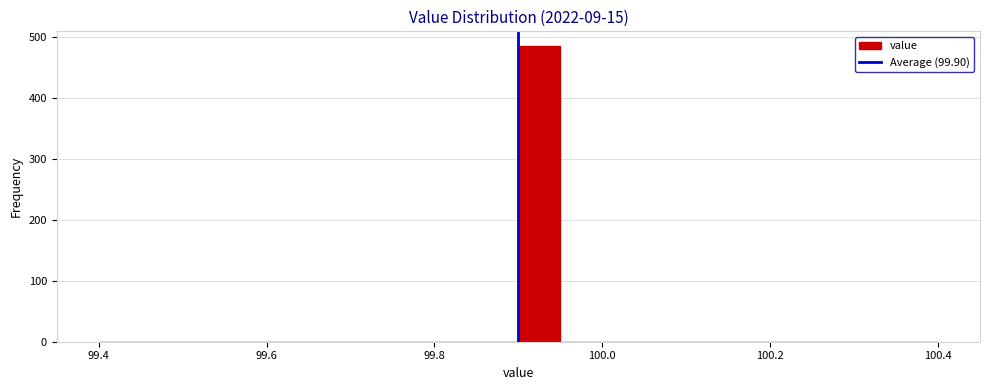

Read against the x-axis, roughly where is the centre of the tallest bar?

99.92